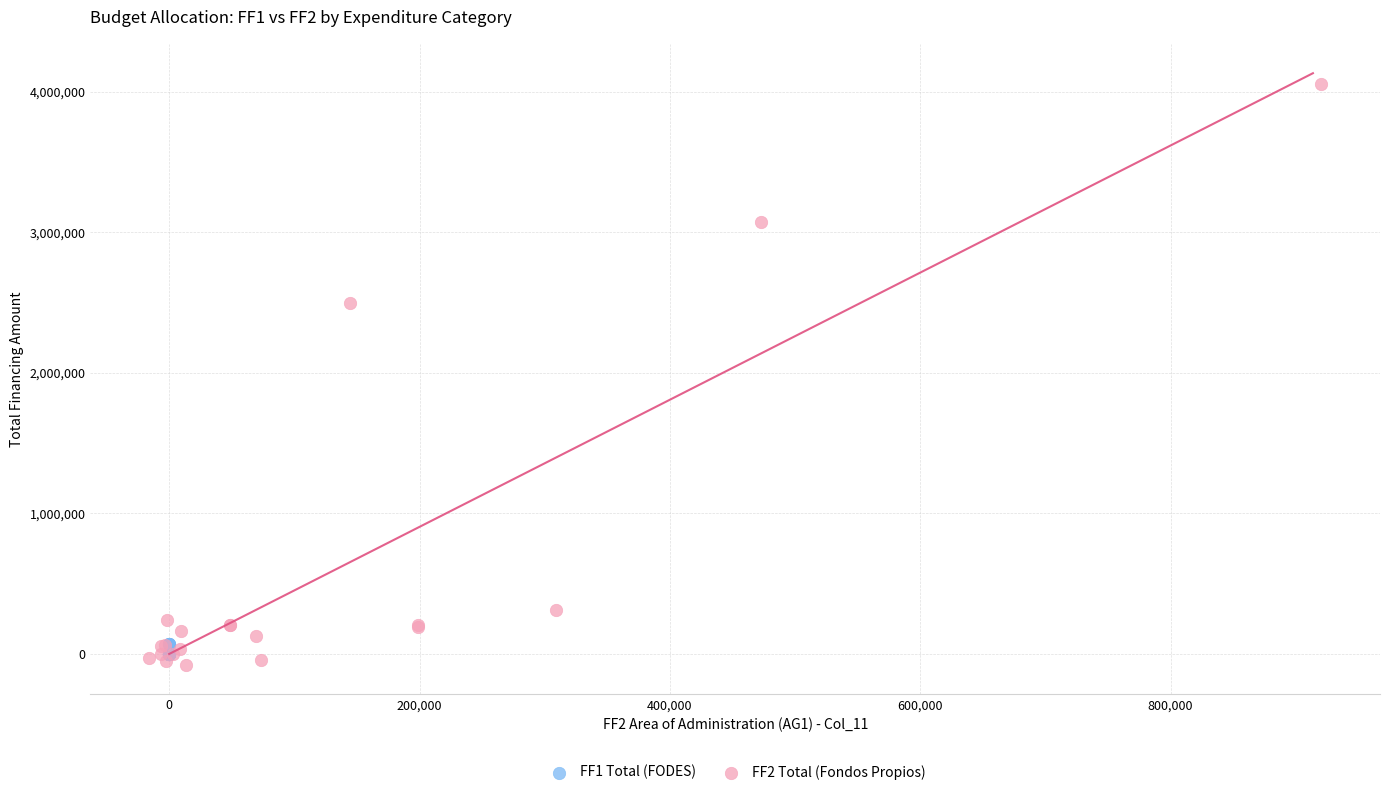

Which series has the widest spread of Y values?

FF2 Total (Fondos Propios)